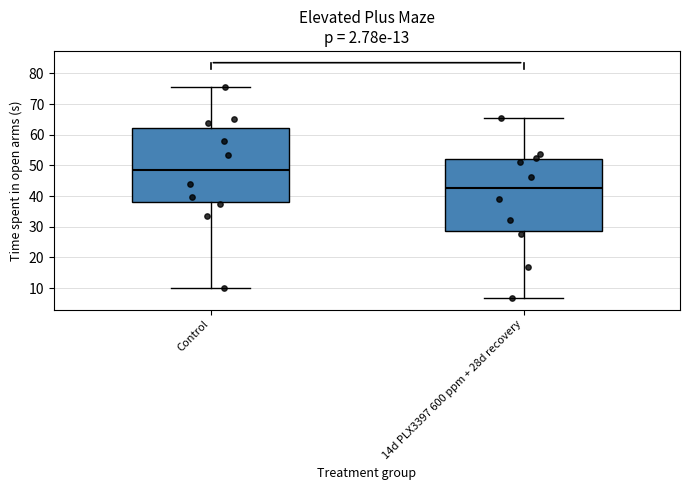

Where does the median line of the box for 14d PLX3397 600 ppm + 28d recovery sit on the y-axis? The values are not printed on the chart, so give them approximately, as read against the axis.

43